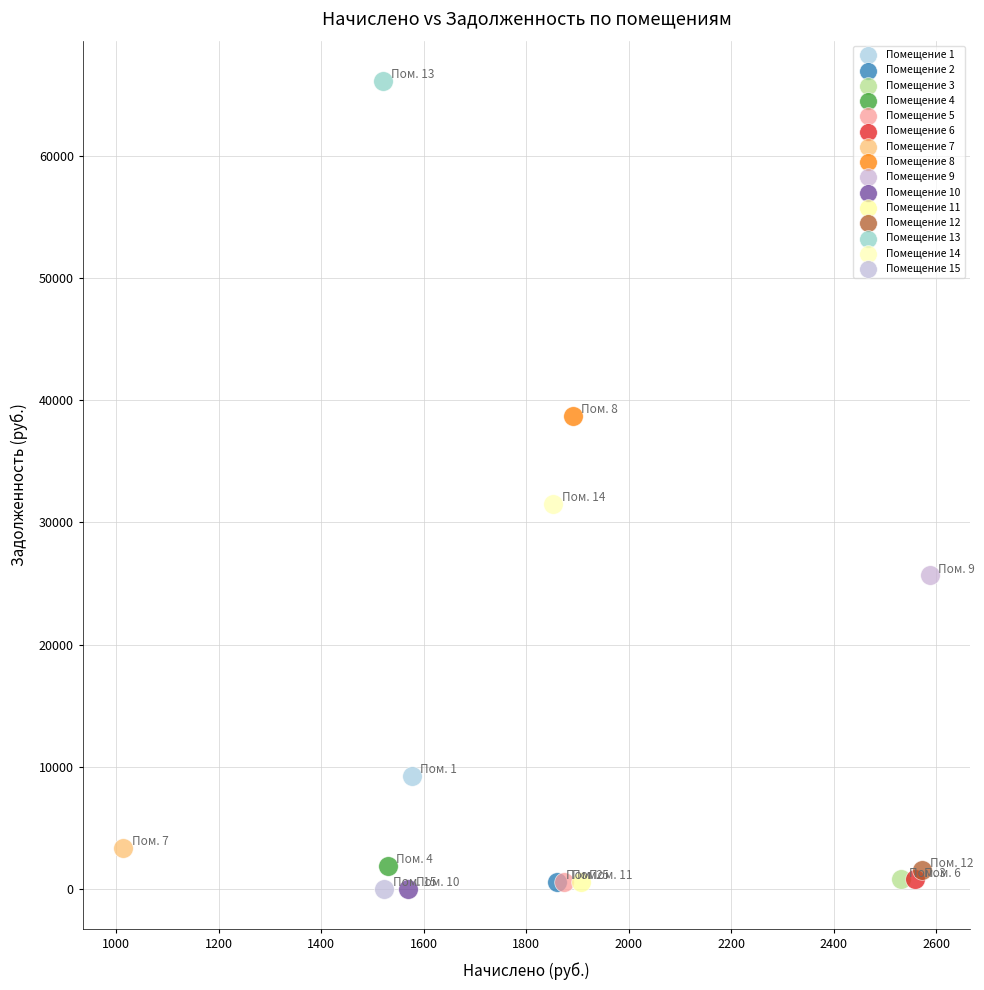

What are all the series names shown in the legend?

Помещение 1, Помещение 2, Помещение 3, Помещение 4, Помещение 5, Помещение 6, Помещение 7, Помещение 8, Помещение 9, Помещение 10, Помещение 11, Помещение 12, Помещение 13, Помещение 14, Помещение 15